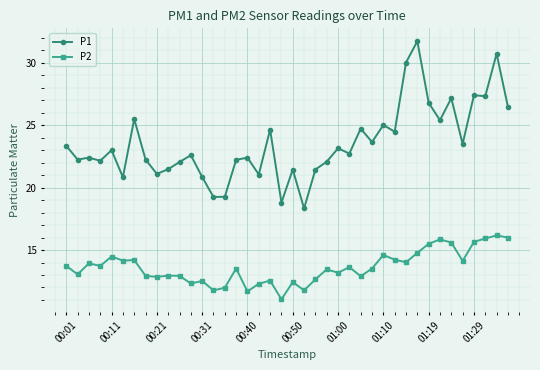

What is the minimum value shown in the chart?

11.1